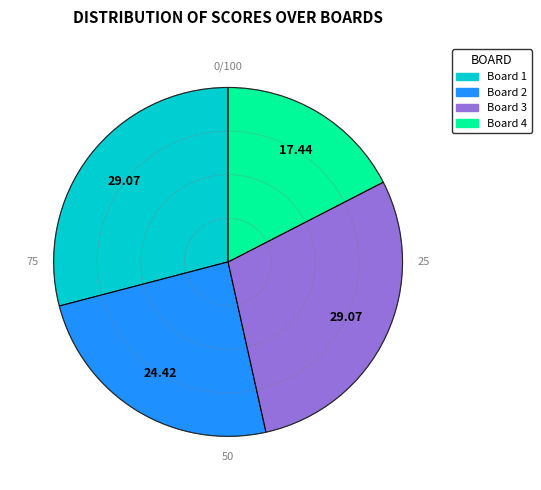

Is there a majority slice in this chart?

No